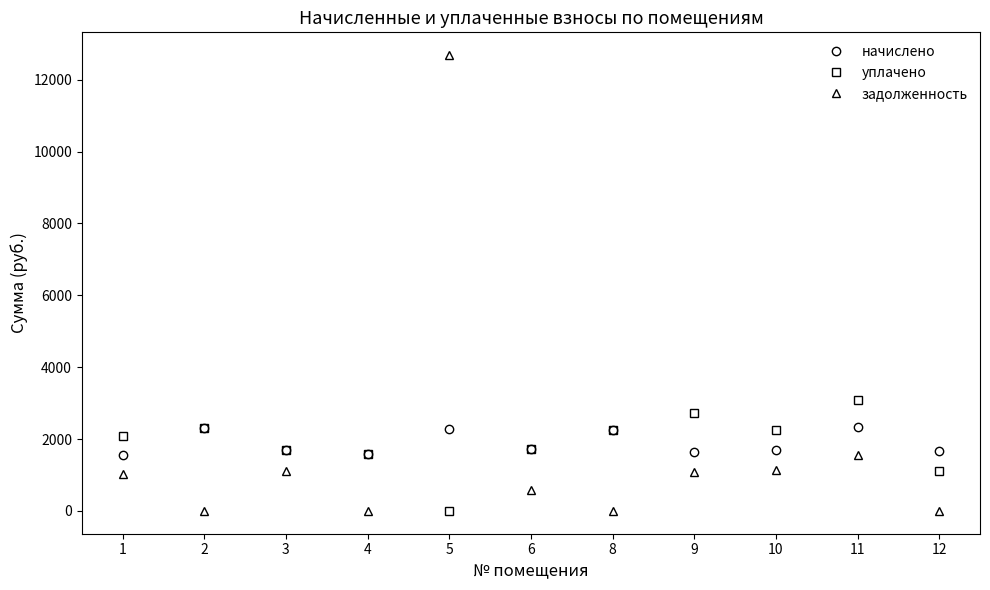

What is the sum of the задолженность values at 10 and 2?

1131.6